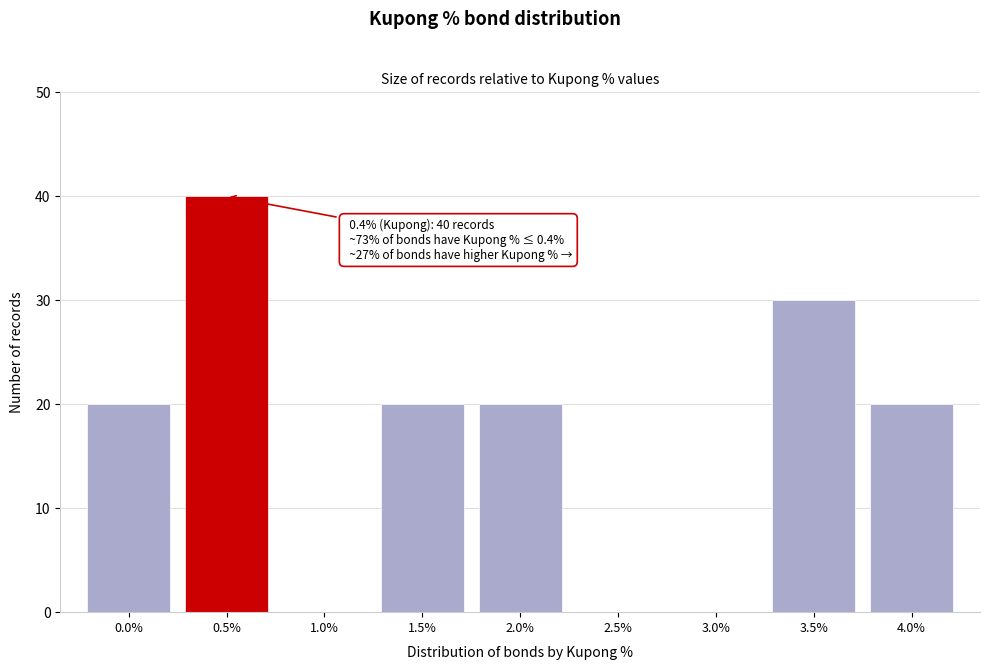

Over which range of the x-axis is the bar tallest?

0.25 to 0.75